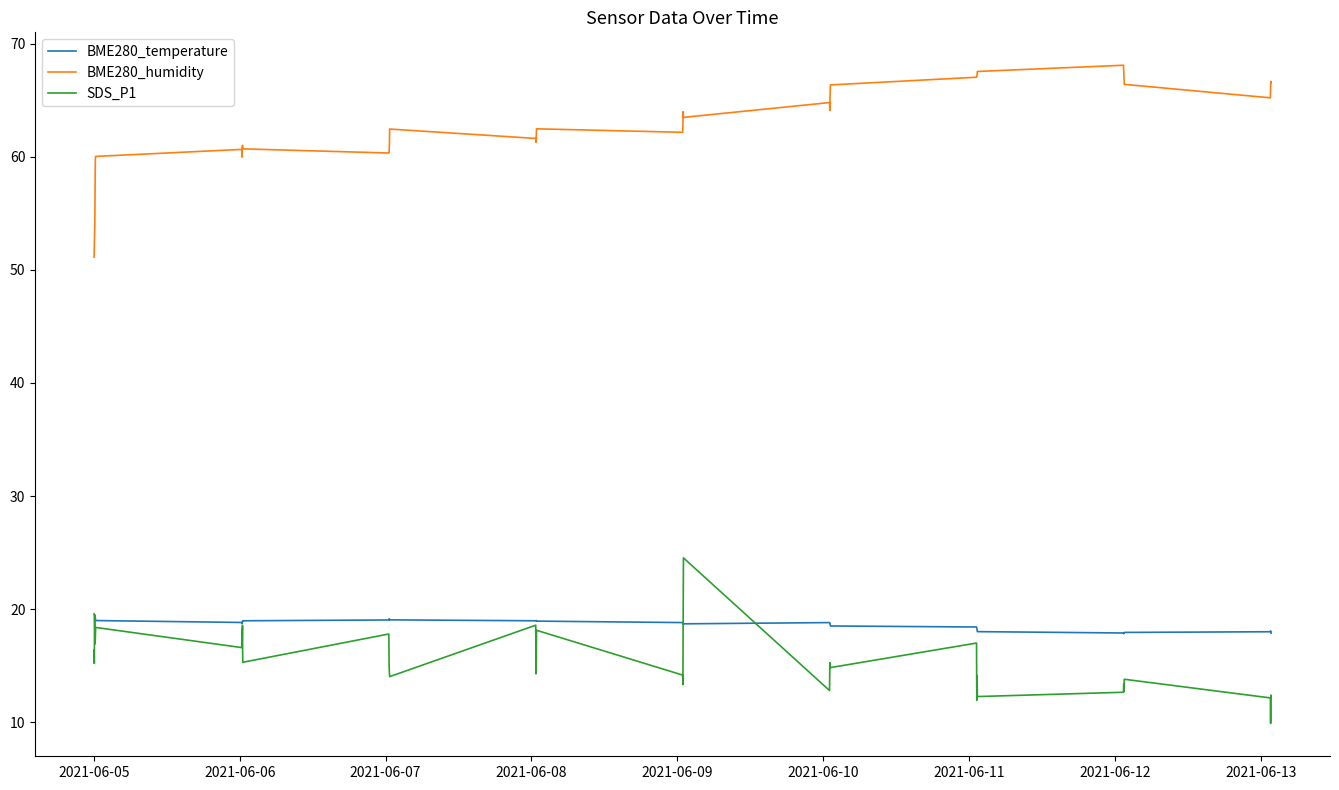

What is the greatest value displayed?

68.1